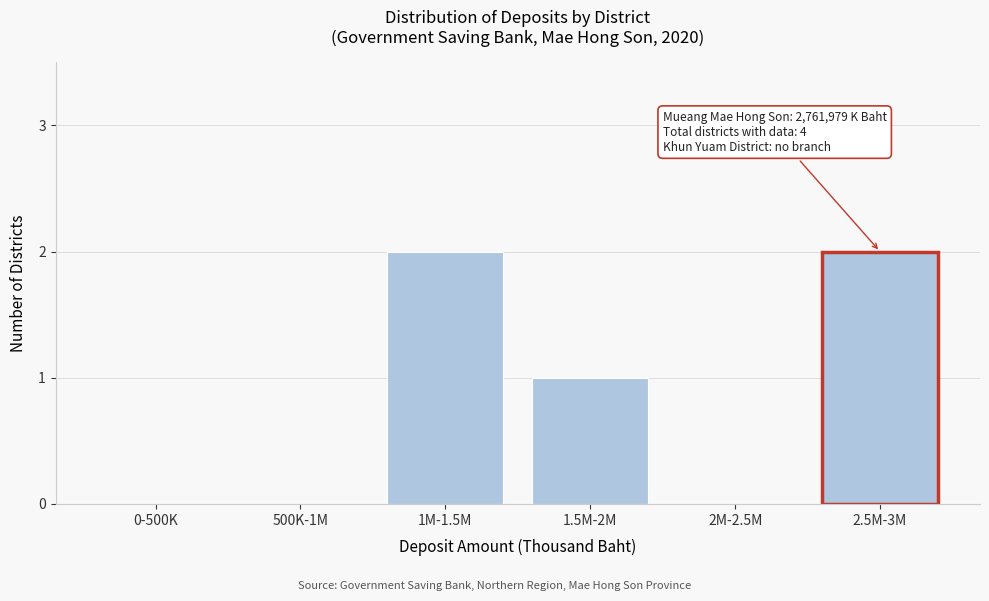

Reading right to left, extract all data points from this chart.

2.5M-3M=2	2M-2.5M=0	1.5M-2M=1	1M-1.5M=2	500K-1M=0	0-500K=0